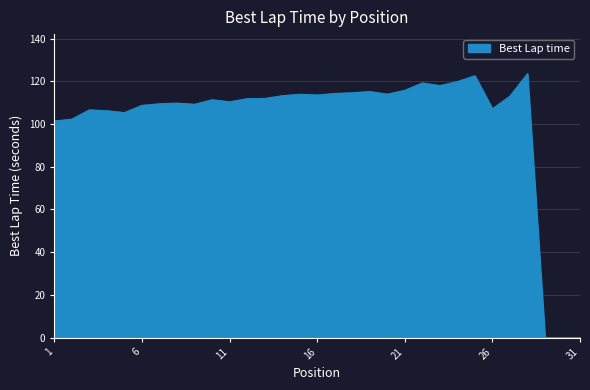

What is the difference between the maximum and minimum values?

123.5